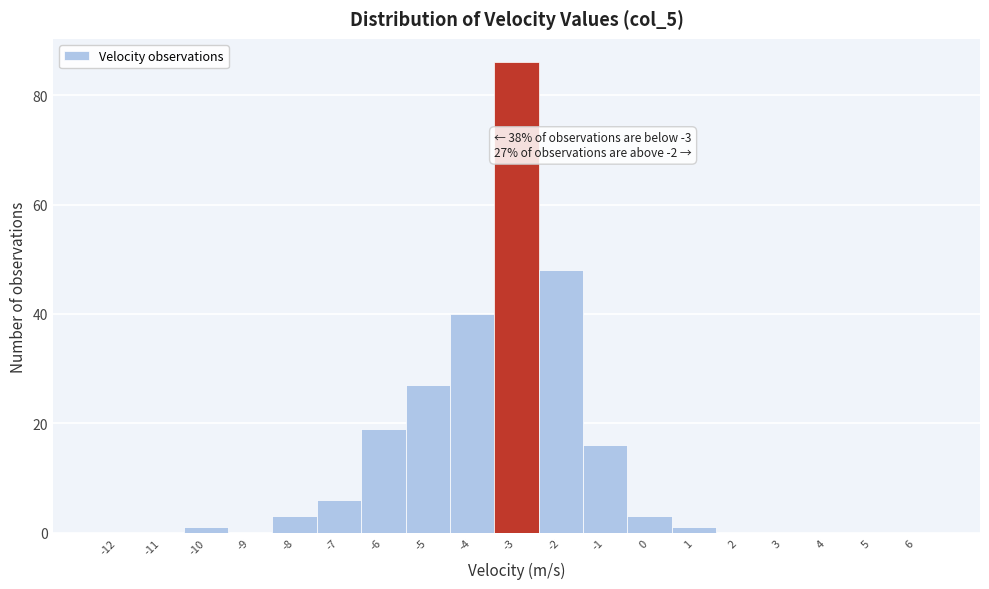

Reading left to right, transcribe all the data shown in this chart.

-12=0	-11=0	-10=1	-9=0	-8=3	-7=6	-6=19	-5=27	-4=40	-3=86	-2=48	-1=16	0=3	1=1	2=0	3=0	4=0	5=0	6=0